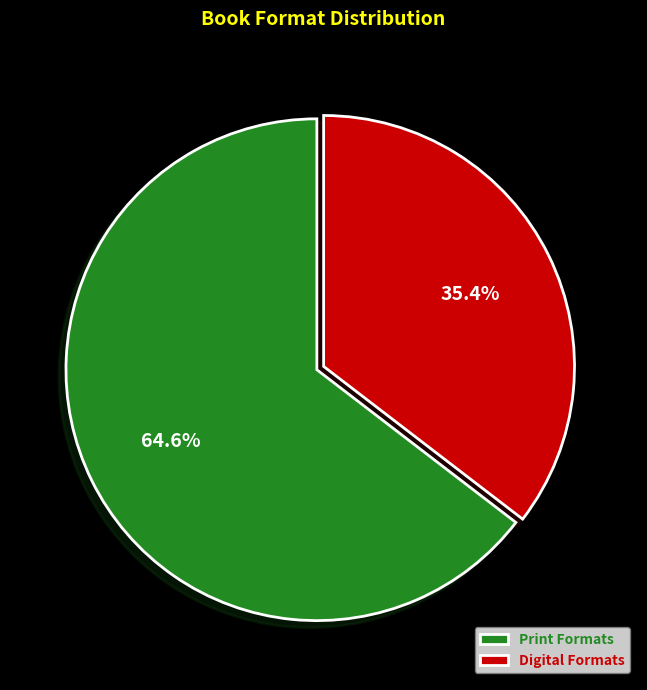

Is there a majority slice in this chart?

Yes